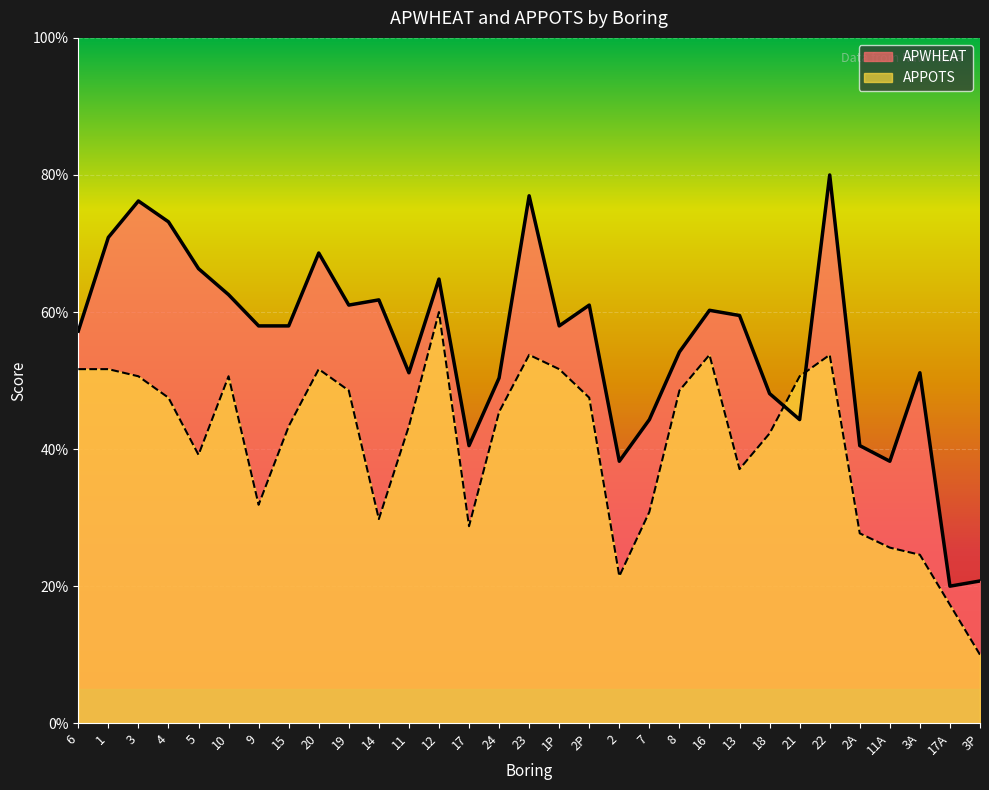

At how many categories does at least one series exceed 66?

7